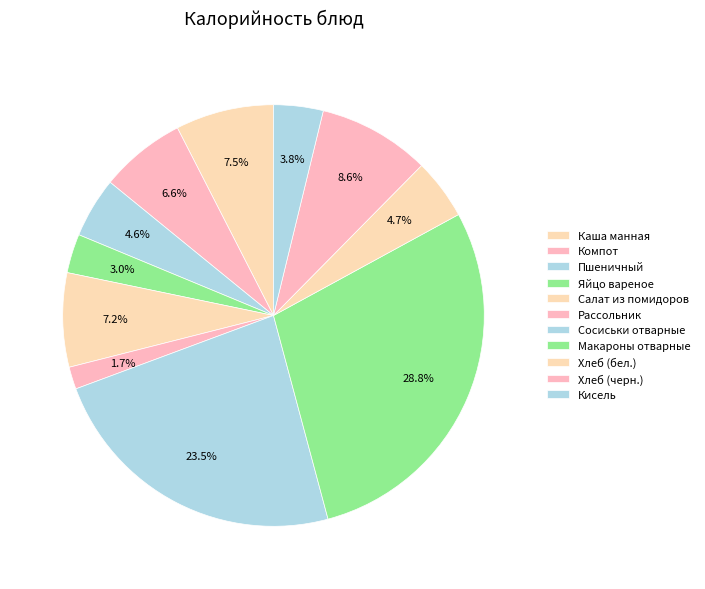

What portion of the pie excludes Каша манная?

92.5%